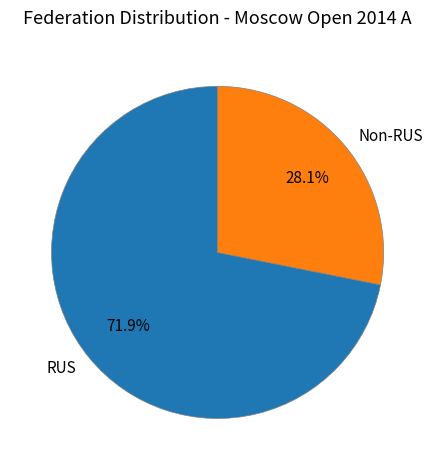

Do RUS and Non-RUS together represent more than half of the pie?

Yes